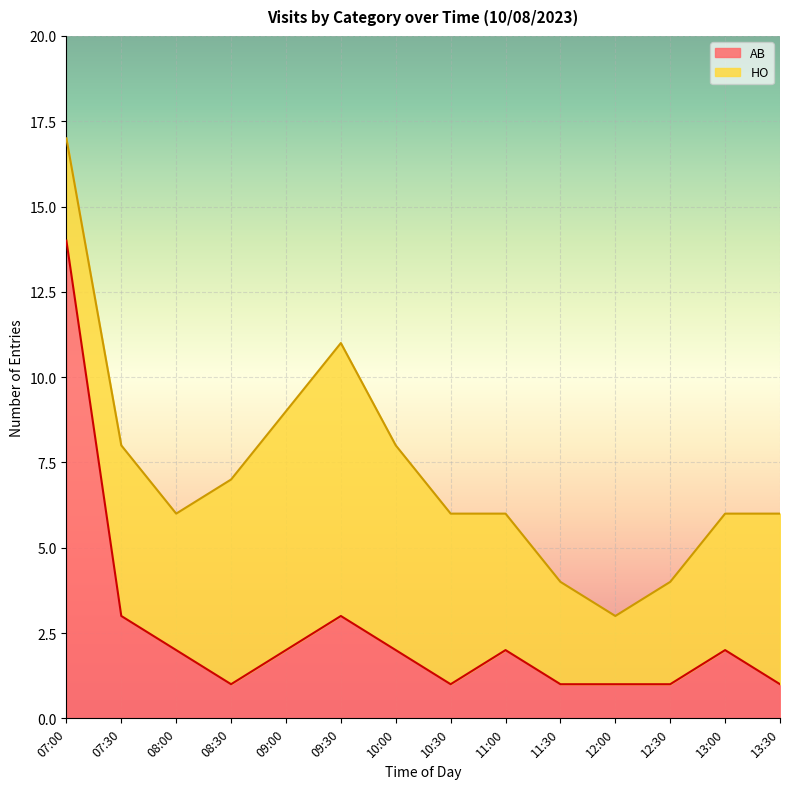

Between 10:30 and 11:00, which is larger?

11:00